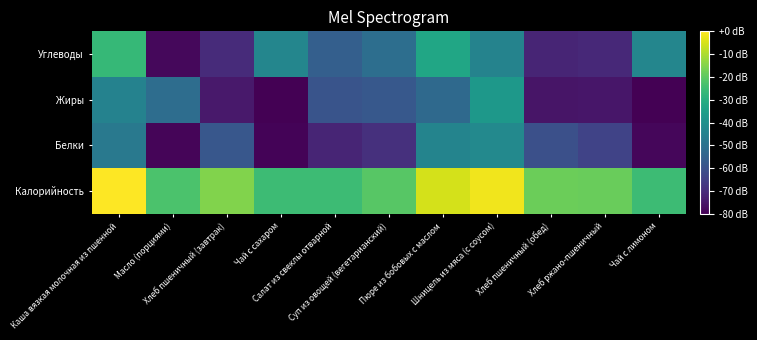

At which category is the sum across all series the highest?

Каша вязкая молочная из пшенной